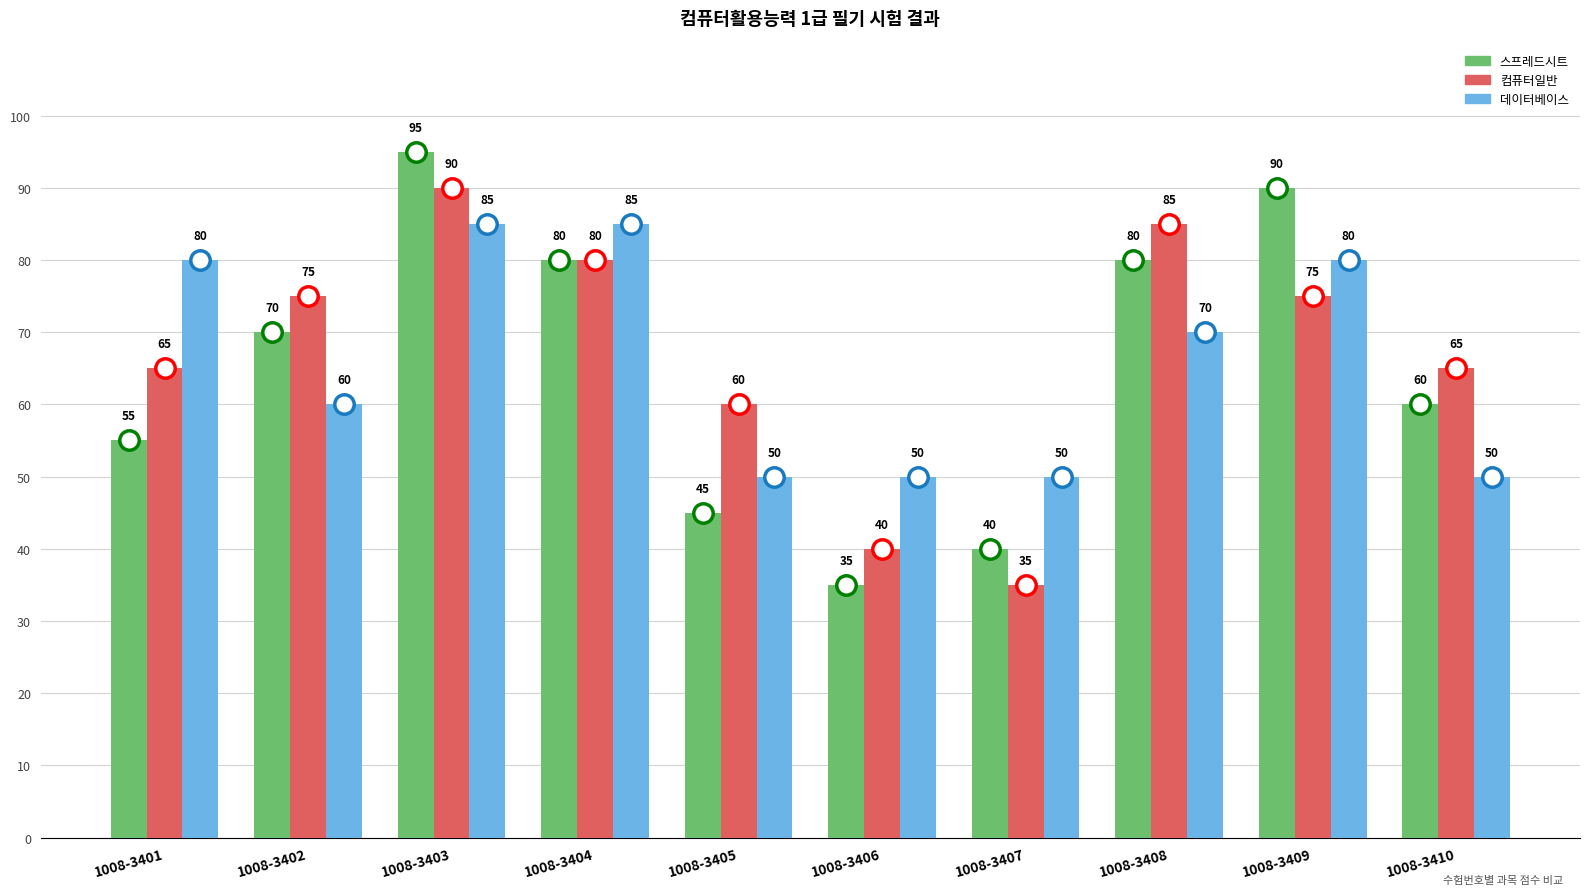

What is the value of the 데이터베이스 bar at the 2nd from the left?

60